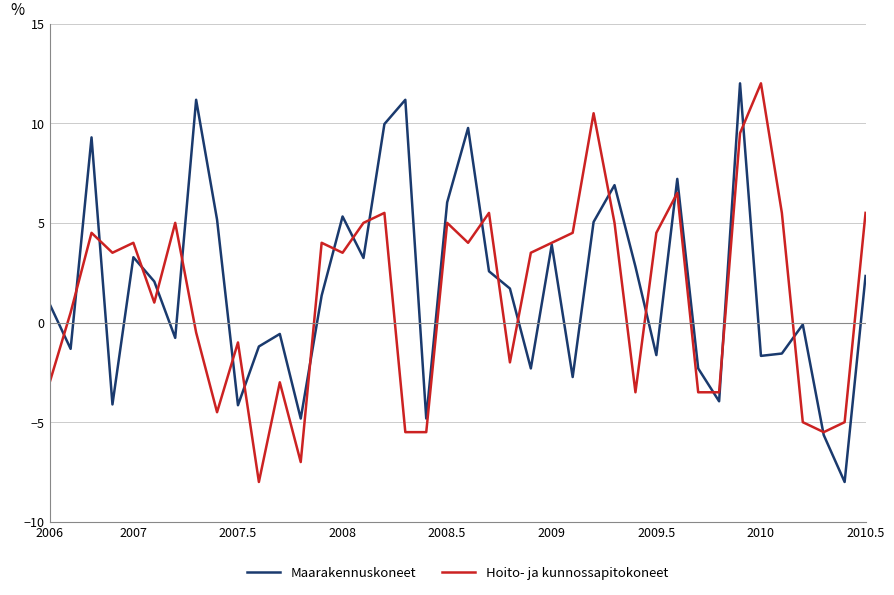

What is the maximum value shown in the chart?

12.0